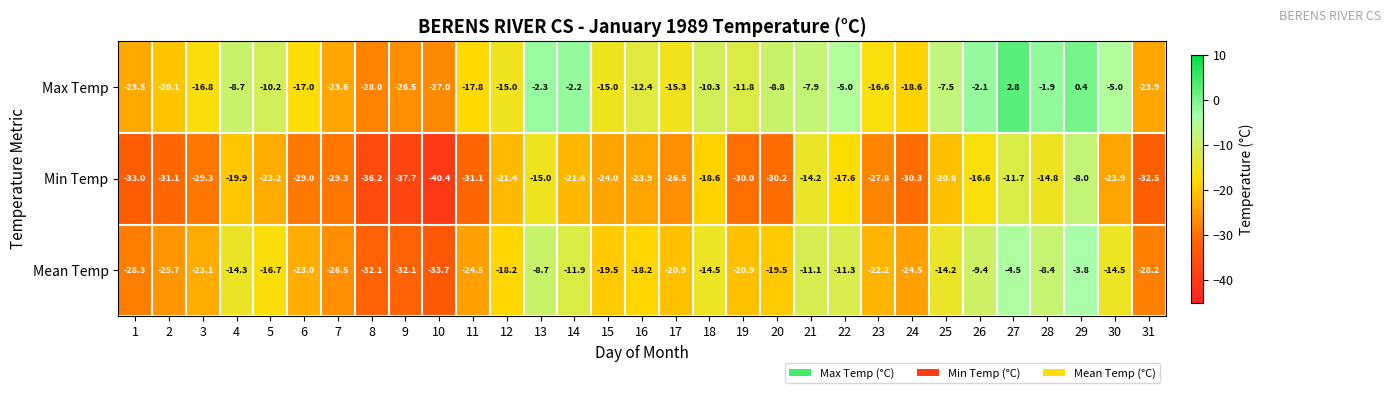

How many data points in Max Temp are less than -12?

16